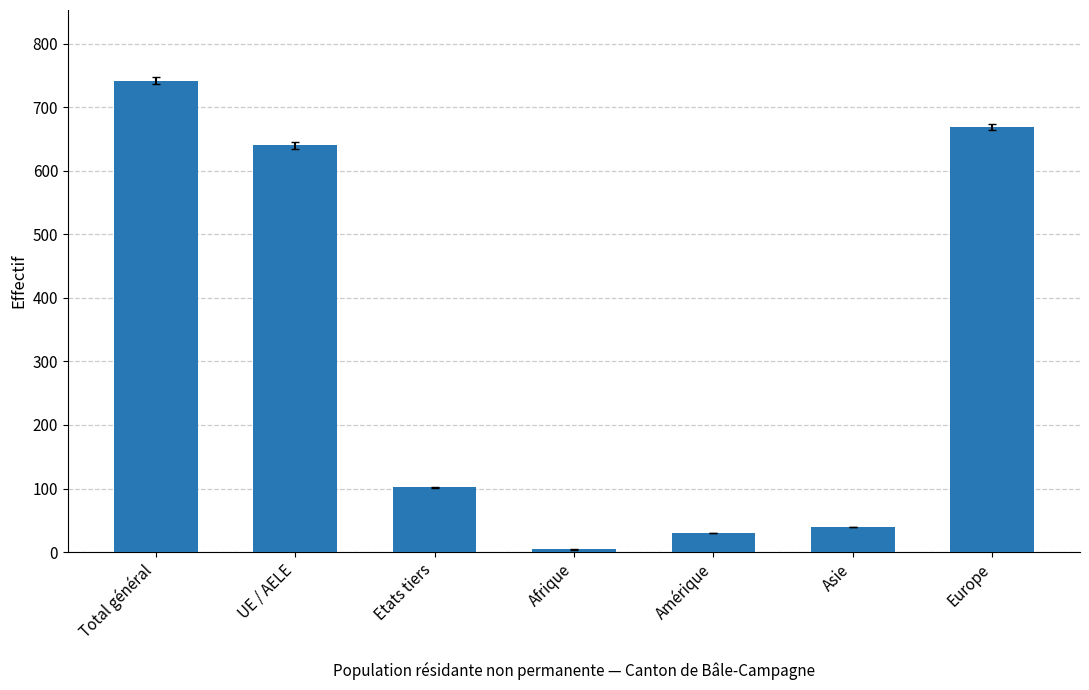

Which category has the lowest value across all series?

Afrique